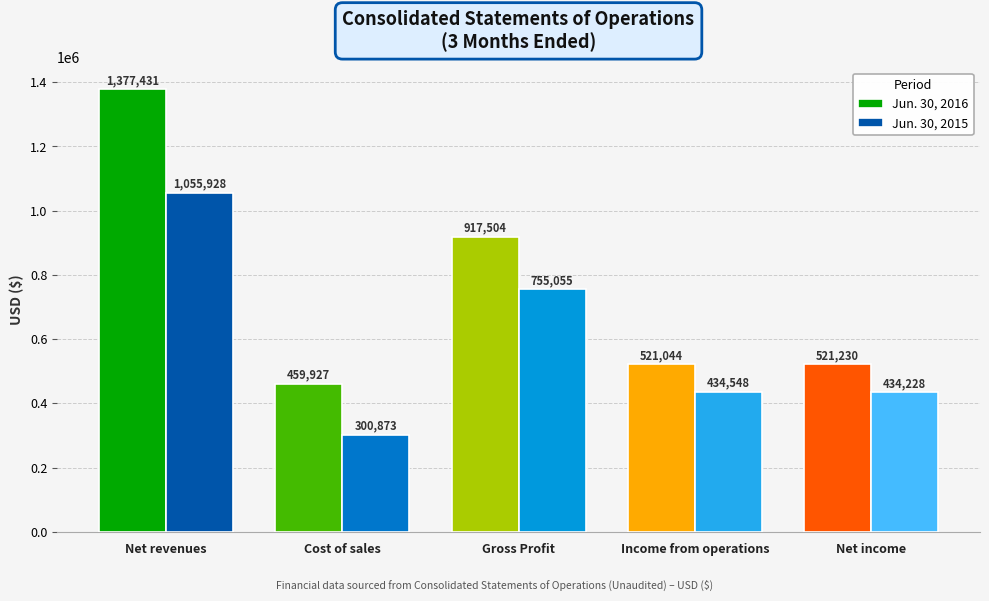

Reading right to left, transcribe all the data shown in this chart.

Jun. 30, 2016: 521230	521044	917504	459927	1377431
Jun. 30, 2015: 434228	434548	755055	300873	1055928